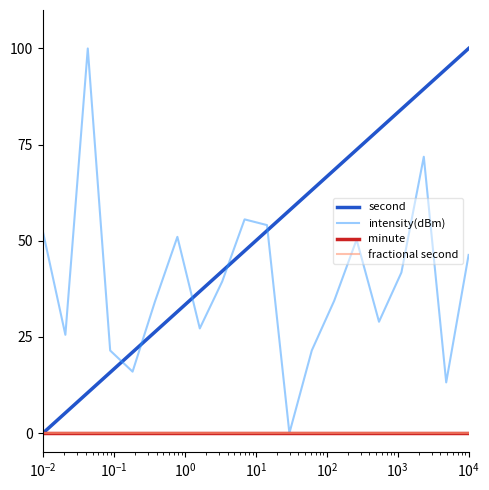

Does the chart display data point markers on the line(s)?

No